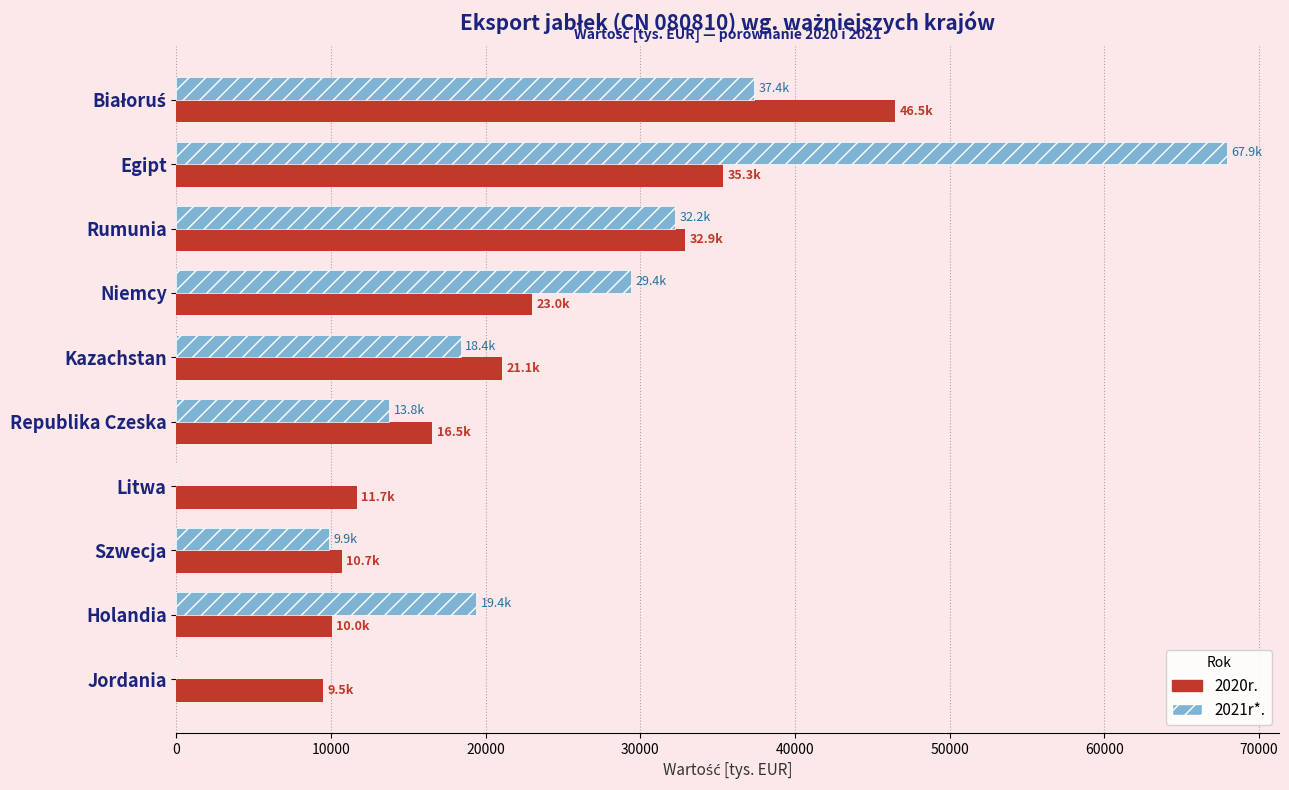

Which category has the highest value across all series?

Egipt